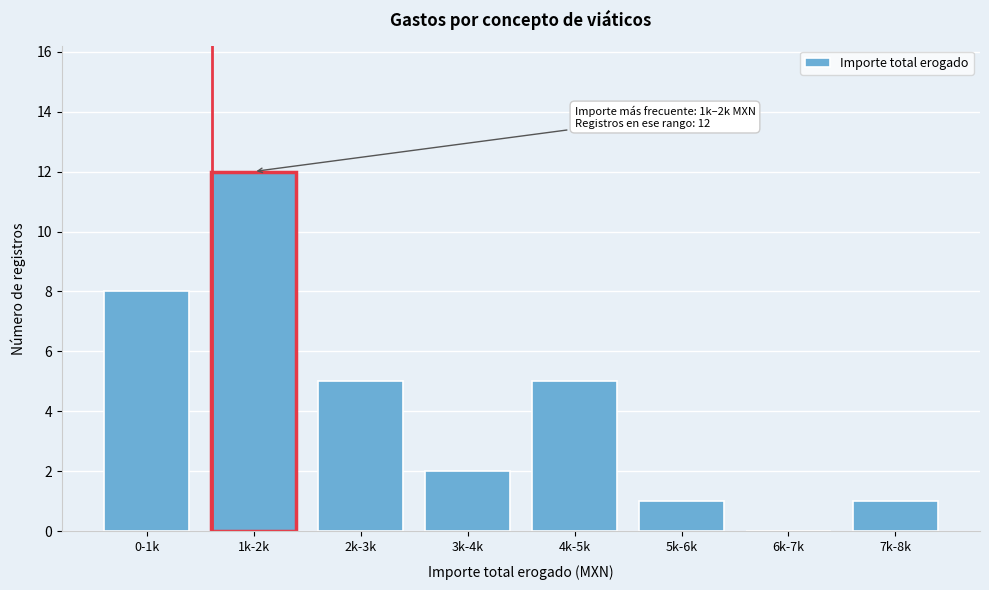

Reading right to left, list all the values displayed in this chart.

7k-8k=1	6k-7k=0	5k-6k=1	4k-5k=5	3k-4k=2	2k-3k=5	1k-2k=12	0-1k=8